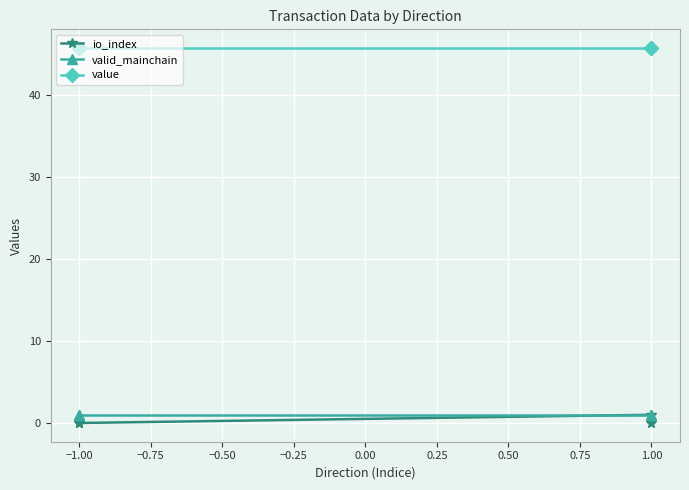

Rank the series at −1.00 from lowest to highest value.

io_index, valid_mainchain, value